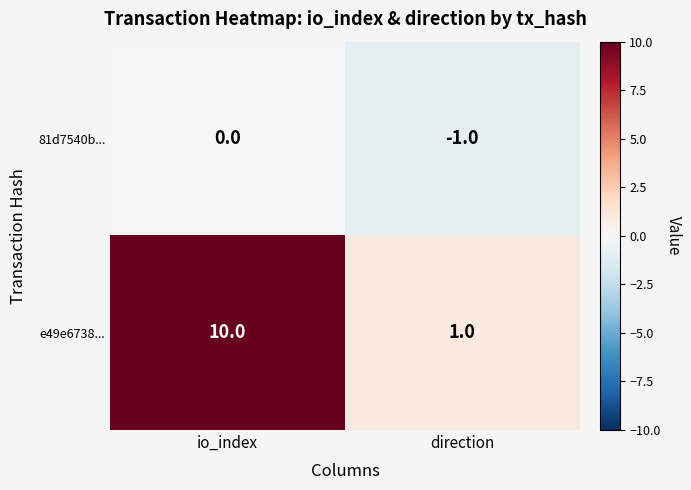

Which category has the highest value across all series?

io_index